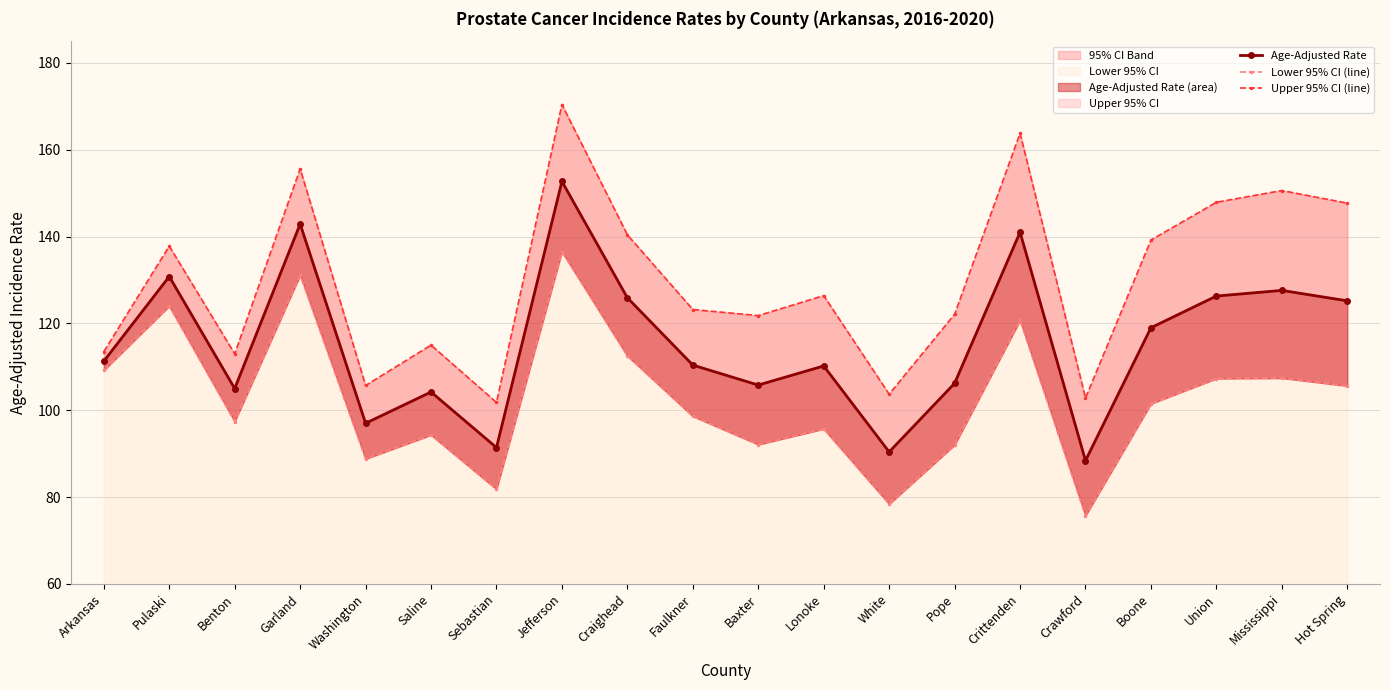

In Lower 95% CI (line), how many points are higher than both neighbors (excluding endpoints)?

7